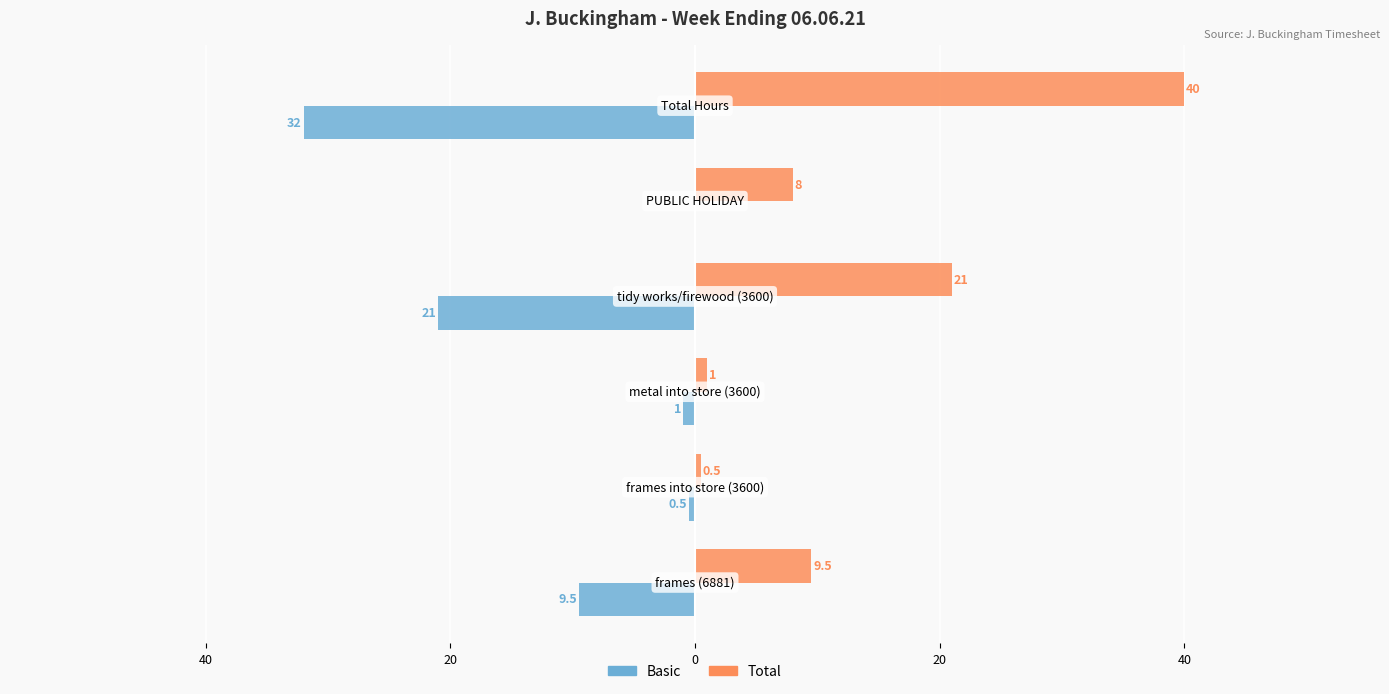

What are all the series names shown in the legend?

Basic, Total